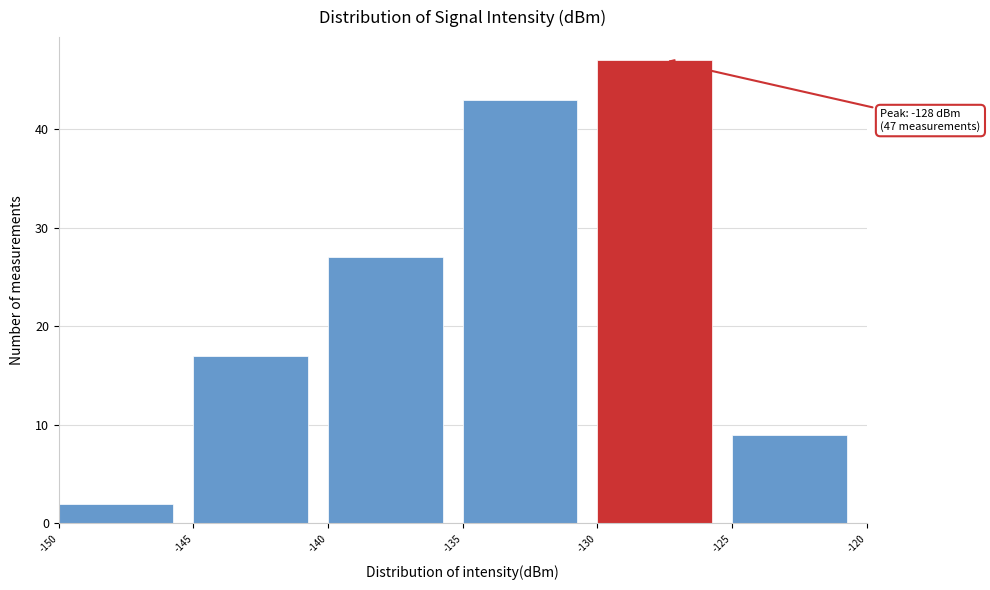

Which range on the x-axis has the tallest bar?

-130 to -125